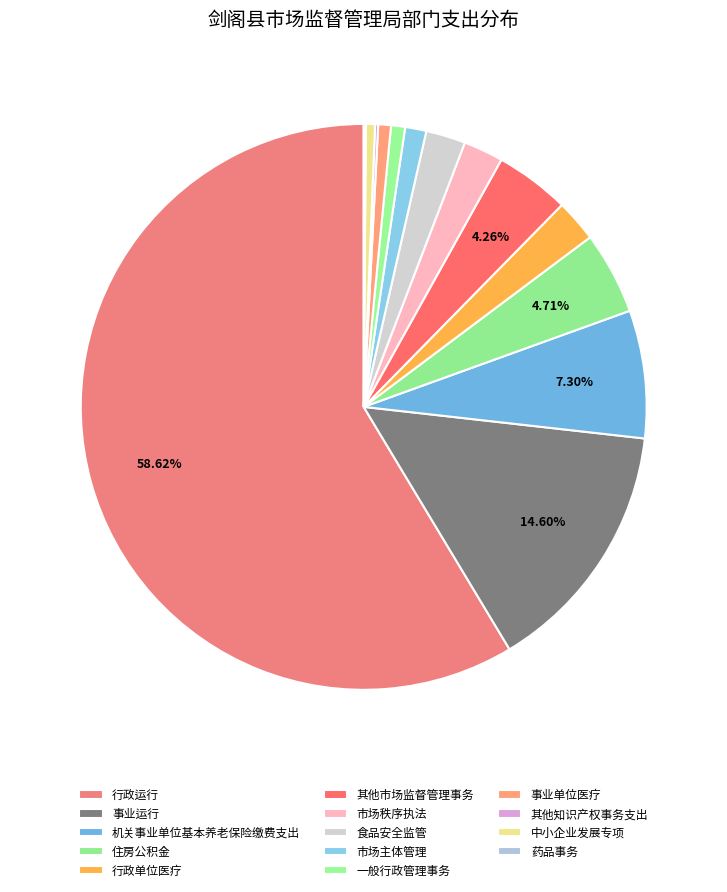

Approximately how many times larger is the value at 机关事业单位基本养老保险缴费支出 compared to 食品安全监管?

3.2